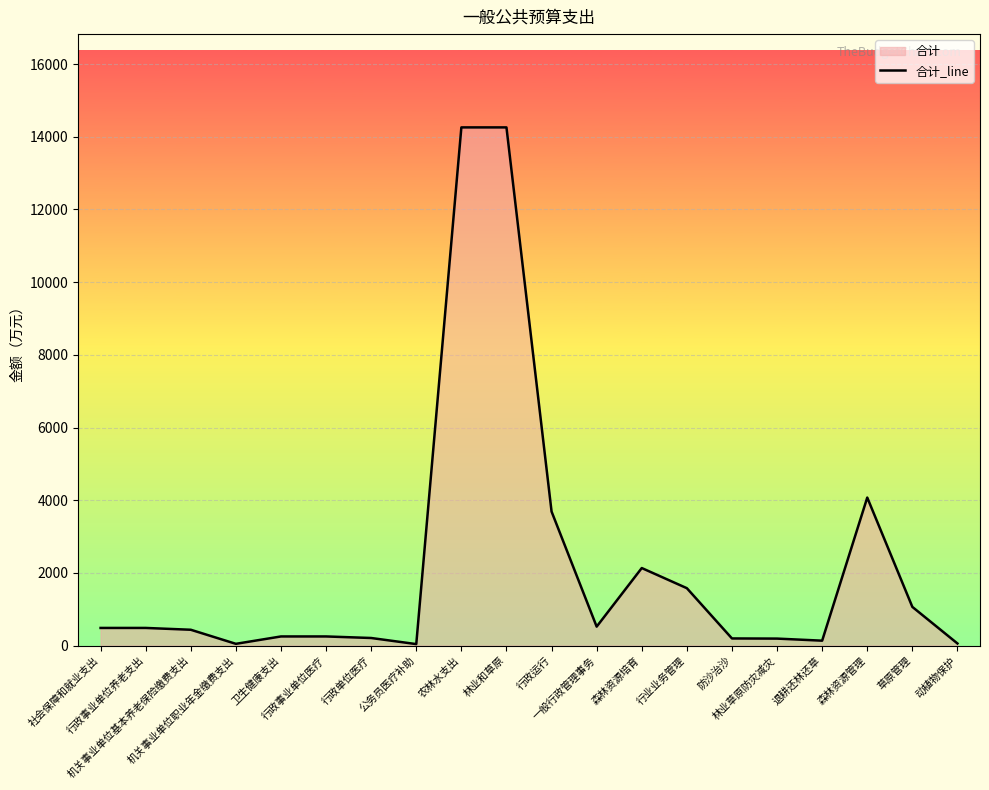

Rank the categories by value from highest to lowest.

农林水支出, 林业和草原, 森林资源管理, 行政运行, 森林资源培育, 行业业务管理, 草原管理, 一般行政管理事务, 社会保障和就业支出, 行政事业单位养老支出, 机关事业单位基本养老保险缴费支出, 卫生健康支出, 行政事业单位医疗, 行政单位医疗, 防沙治沙, 林业草原防灾减灾, 退耕还林还草, 动植物保护, 机关事业单位职业年金缴费支出, 公务员医疗补助